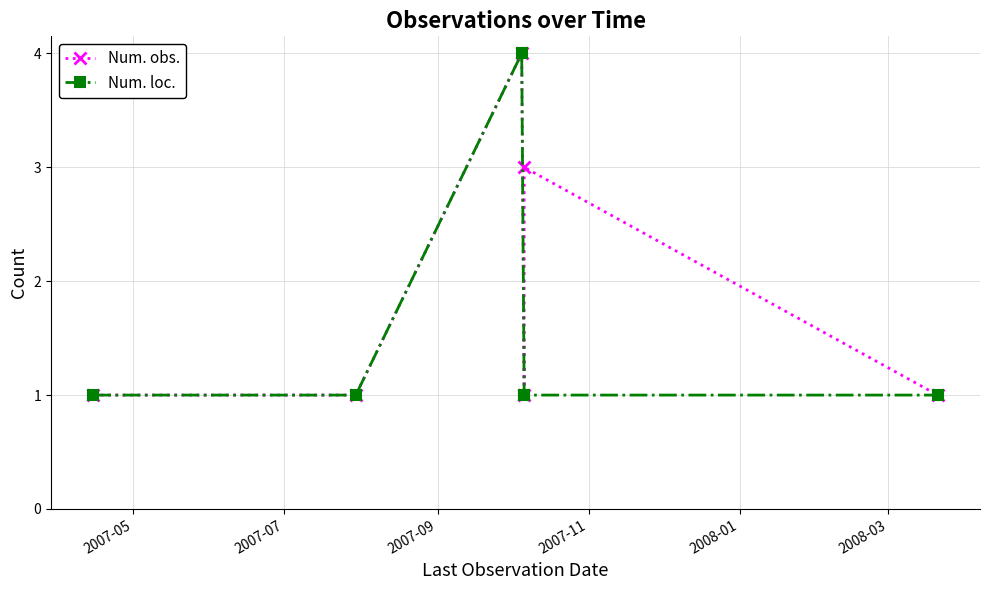

True or false: Num. loc. and Num. obs. intersect in this chart.

False